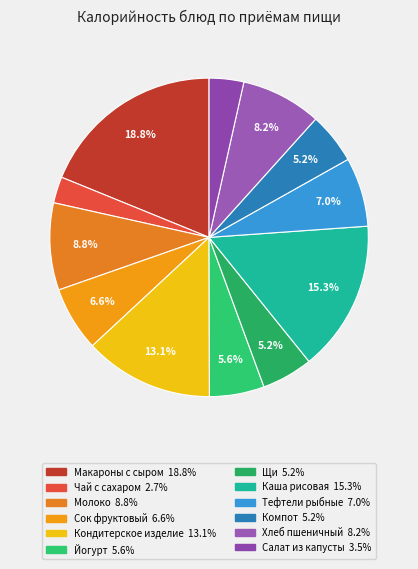

Count the number of slices in the pie.

12